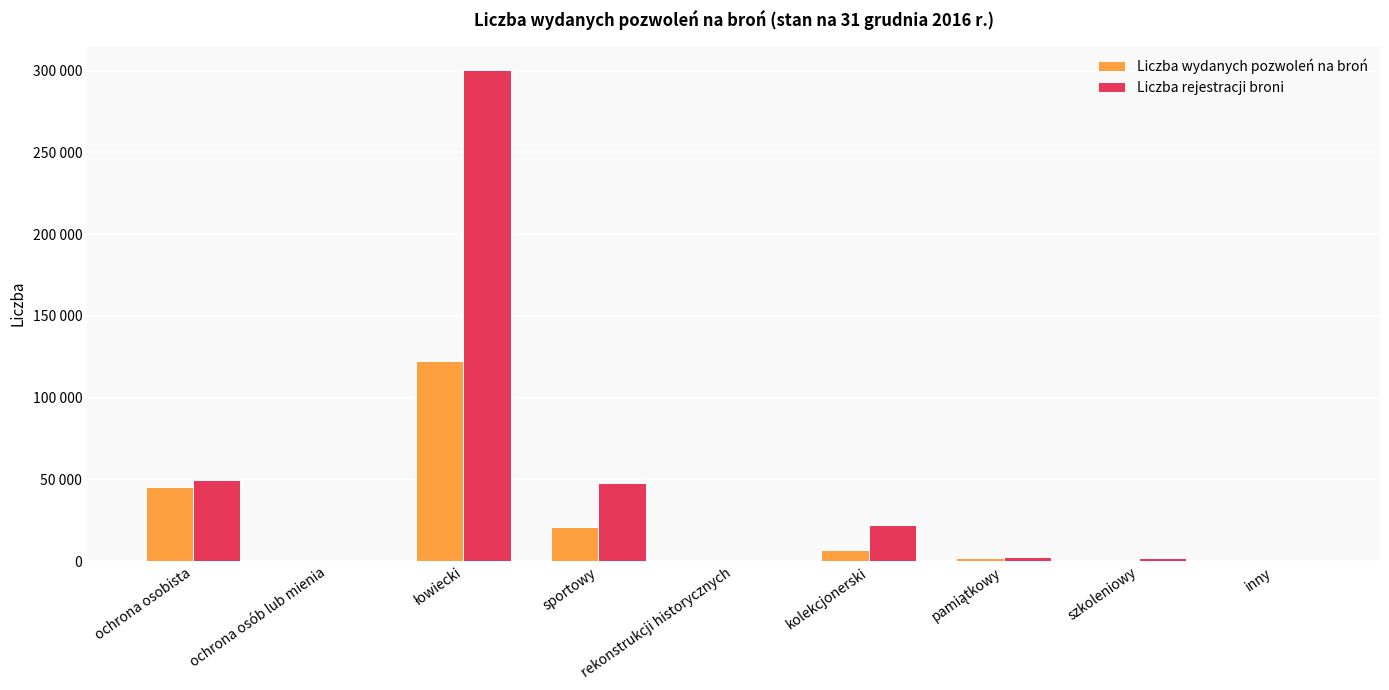

What are all the series names shown in the legend?

Liczba wydanych pozwoleń na broń, Liczba rejestracji broni